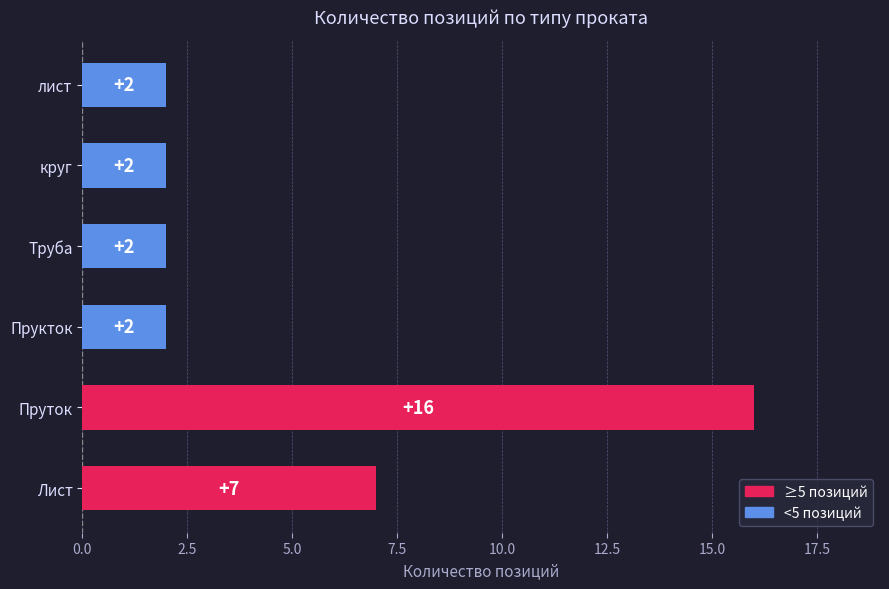

Are the bars horizontal?

Yes